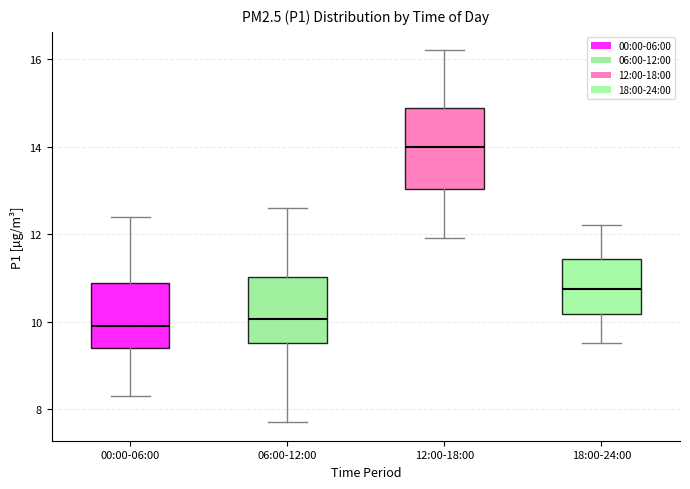

Comparing the boxes themselves (not the whiskers), which one is the tallest?

12:00-18:00